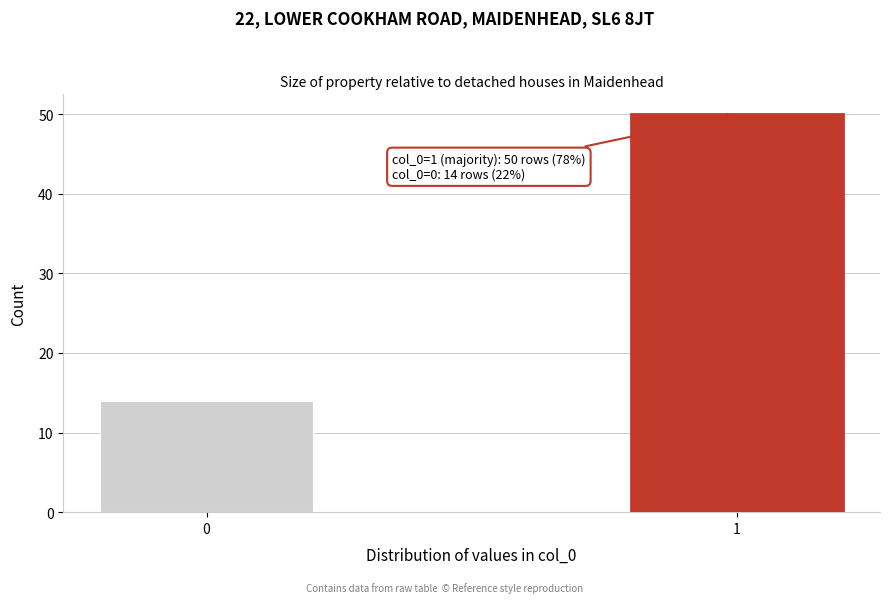

Reading right to left, list all the values displayed in this chart.

50	14